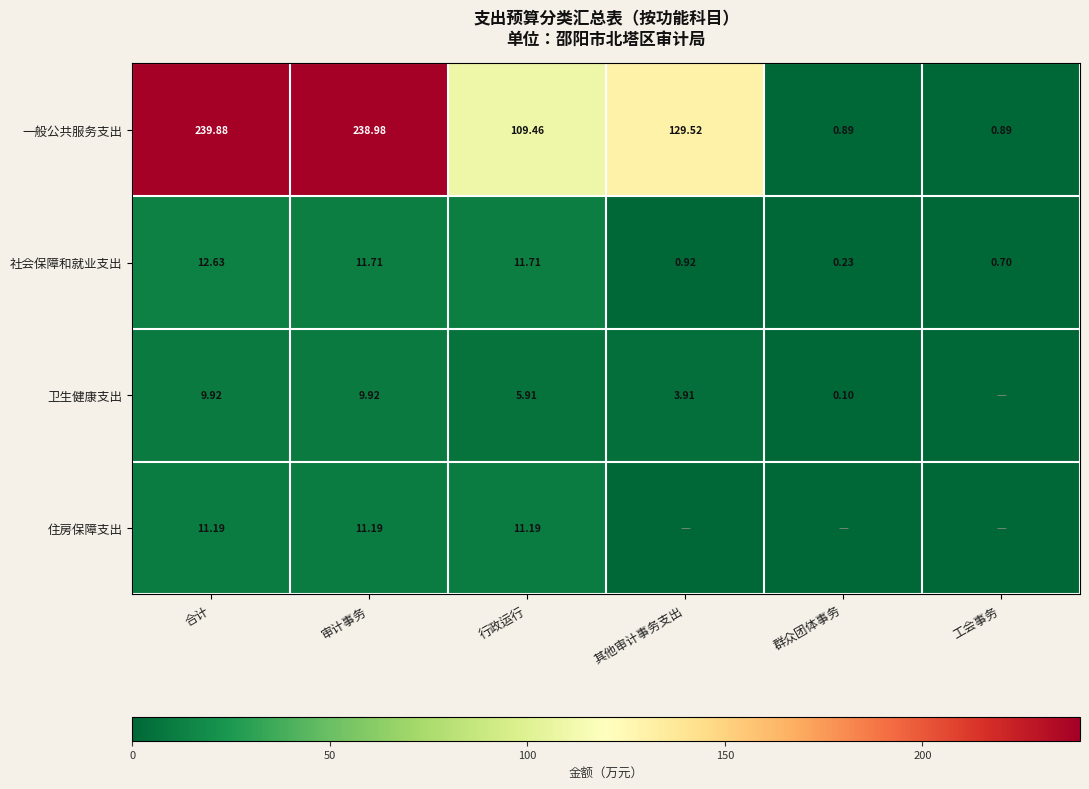

True or false: 一般公共服务支出 has a value of 109.5 at 行政运行.

True